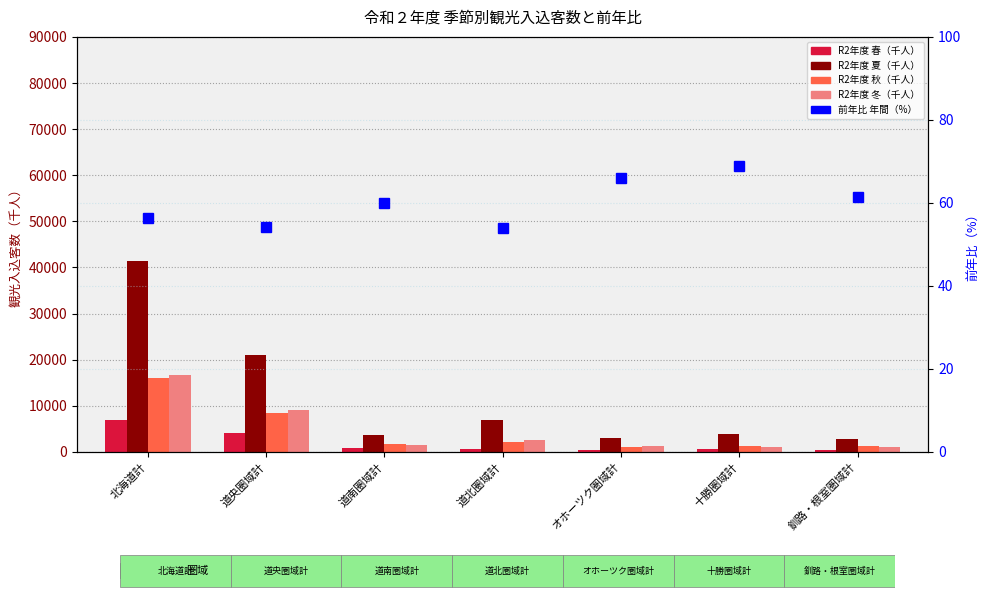

Reading left to right, extract all data points from this chart.

R2年度 春: 北海道計=6979.2	道央圏域計=4029.0	道南圏域計=906.4	道北圏域計=724.0	オホーツク圏域計=332.0	十勝圏域計=636.3	釧路・根室圏域計=351.5
R2年度 夏: 北海道計=41384.2	道央圏域計=21056.4	道南圏域計=3646.7	道北圏域計=6811.2	オホーツク圏域計=3109.3	十勝圏域計=3983.3	釧路・根室圏域計=2777.3
R2年度 秋: 北海道計=16018.3	道央圏域計=8537.7	道南圏域計=1816.6	道北圏域計=2071.2	オホーツク圏域計=1099.4	十勝圏域計=1308.2	釧路・根室圏域計=1185.2
R2年度 冬: 北海道計=16681.2	道央圏域計=9098.9	道南圏域計=1568.0	道北圏域計=2582.0	オホーツク圏域計=1237.0	十勝圏域計=1140.5	釧路・根室圏域計=1054.9
前年比 年間（%）: 北海道計=56.3	道央圏域計=54.1	道南圏域計=60.0	道北圏域計=54.0	オホーツク圏域計=66.0	十勝圏域計=68.9	釧路・根室圏域計=61.4